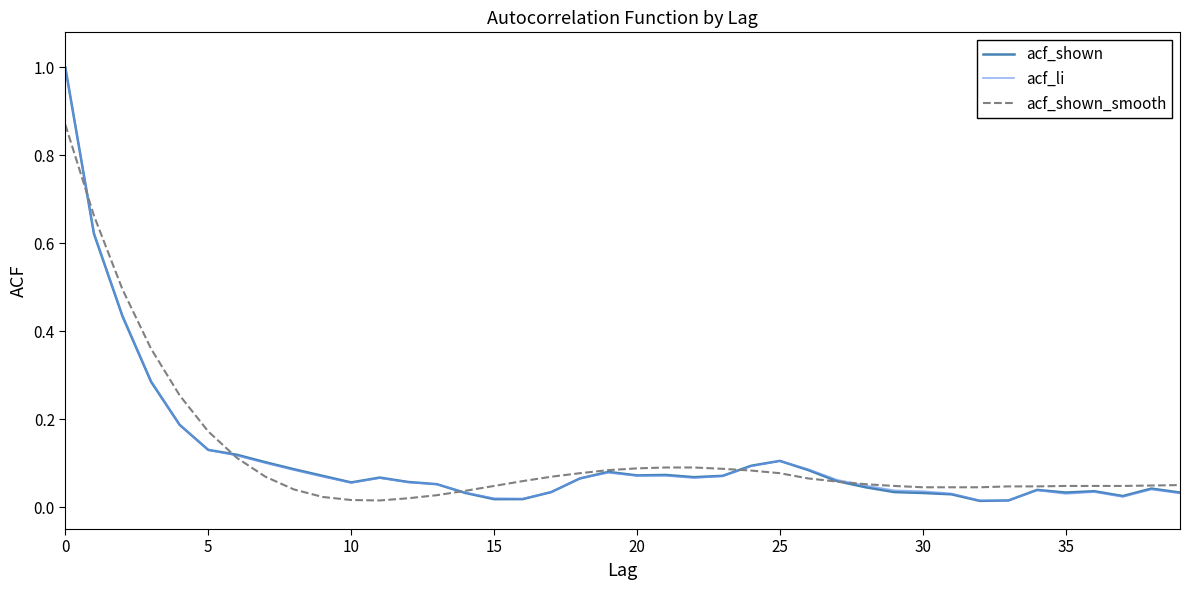

Which series has the widest spread of values?

acf_shown